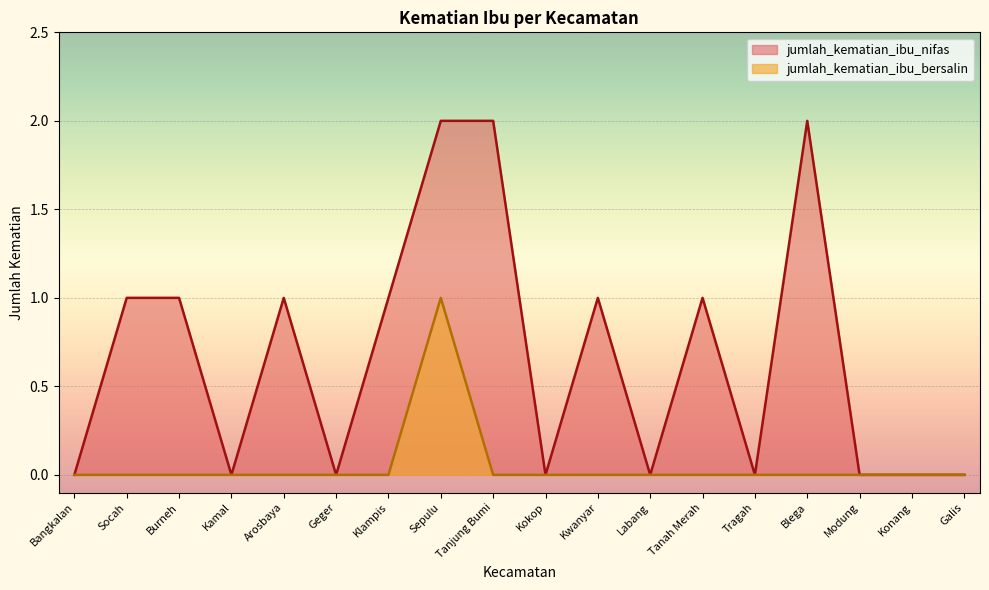

What is the label of the 8th point from the right?

Kwanyar